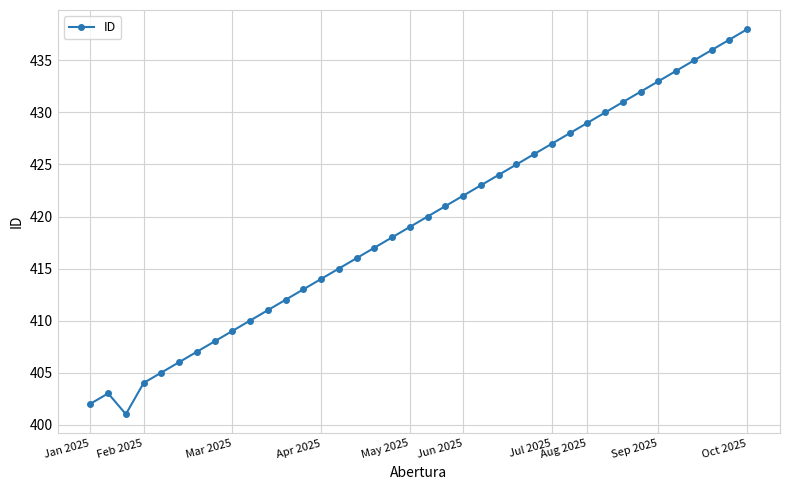

What is the average value?

420